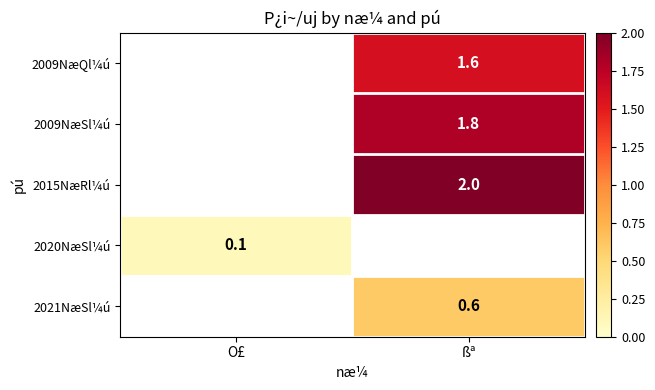

The value of 2021NæSl¼ú at ßª is 0.4. True or false?

False